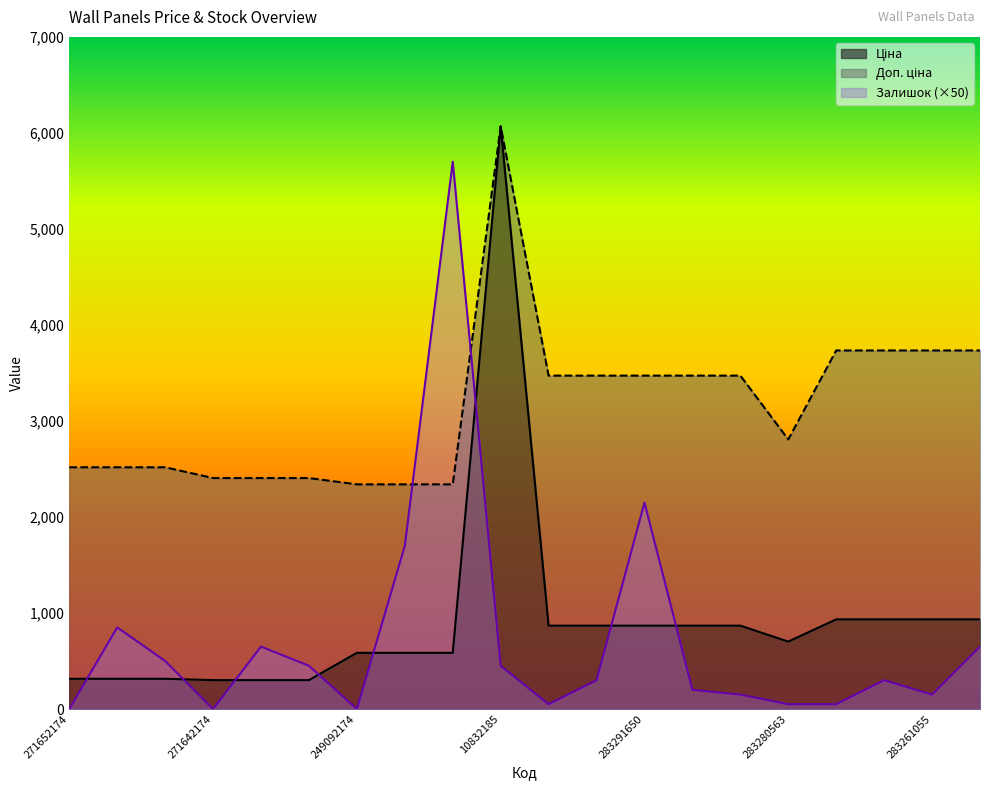

Reading left to right, list all the values displayed in this chart.

Ціна: 314.7	314.7	314.7	300.6	300.6	300.6	584.9	584.9	584.9	6067.2	868.0	868.0	868.0	868.0	868.0	701.9	933.5	933.5	933.5	933.5
Доп. ціна: 2517.5	2517.5	2517.5	2405.2	2405.2	2405.2	2339.7	2339.7	2339.7	6067.2	3472.1	3472.1	3472.1	3472.1	3472.1	2807.6	3734.2	3734.2	3734.2	3734.2
Залишок: 0.0	850.0	500.0	0.0	650.0	450.0	0.0	1700.0	5700.0	450.0	50.0	300.0	2150.0	200.0	150.0	50.0	50.0	300.0	150.0	650.0